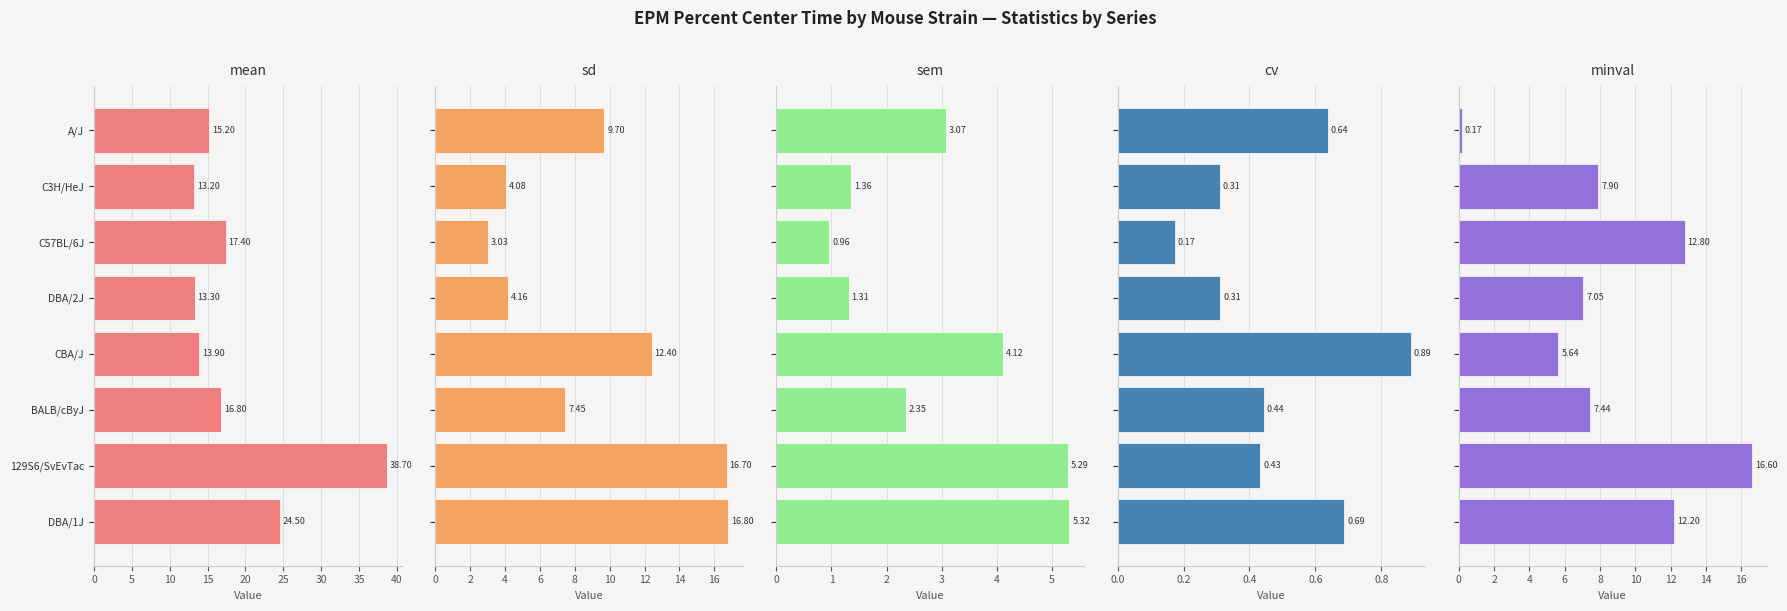

What is the maximum value shown in the chart?

38.7